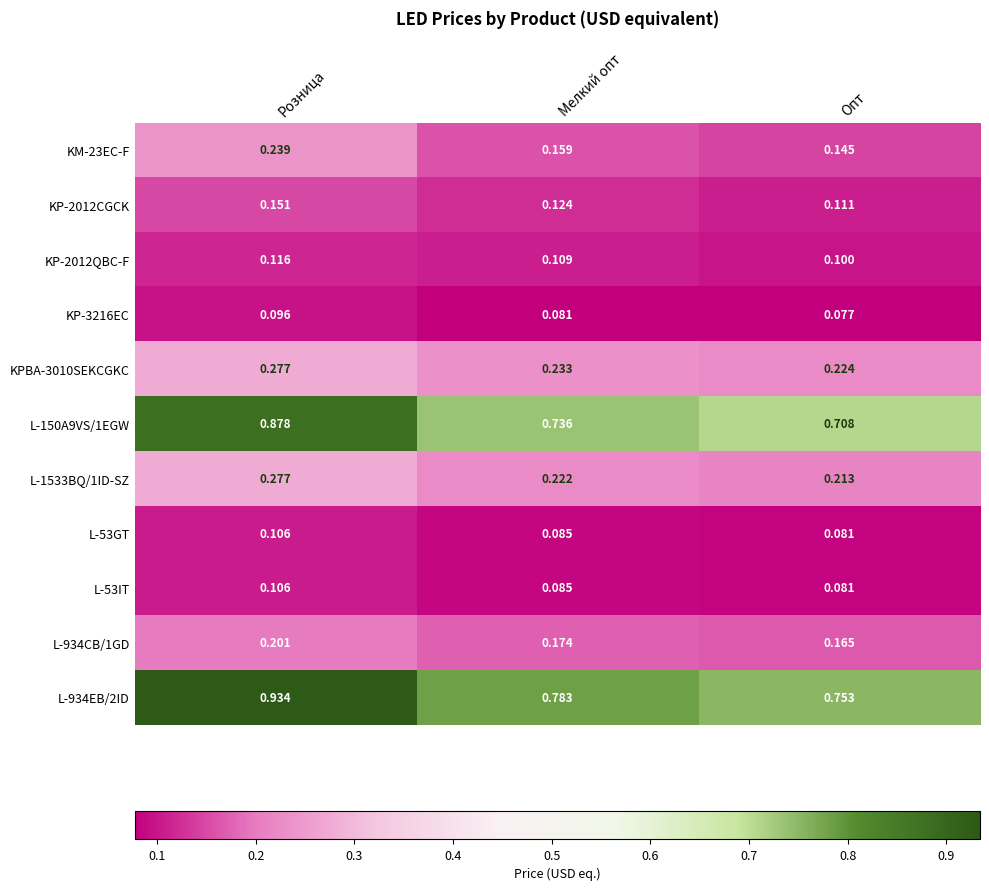

What is the smallest value displayed?

0.1